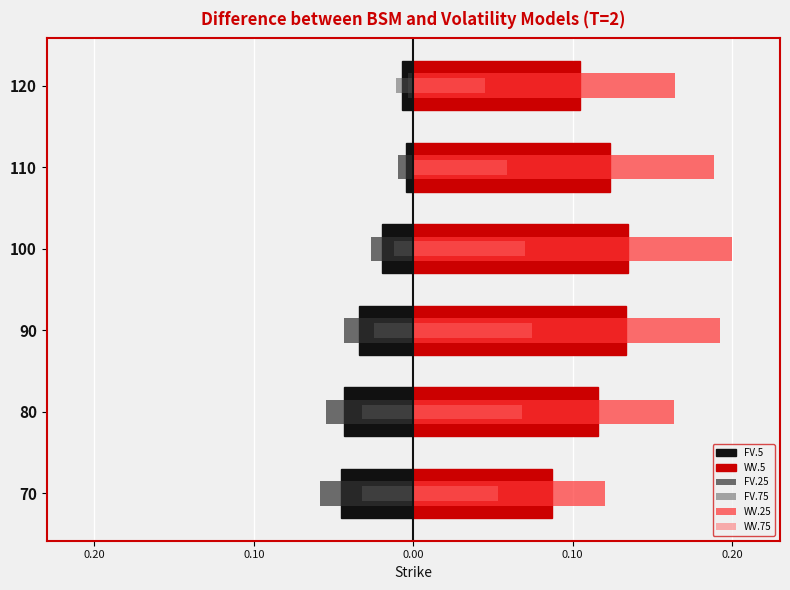

Rank the series by their maximum value, from lowest to highest.

FV.5, FV.25, FV.75, WV.75, WV.5, WV.25